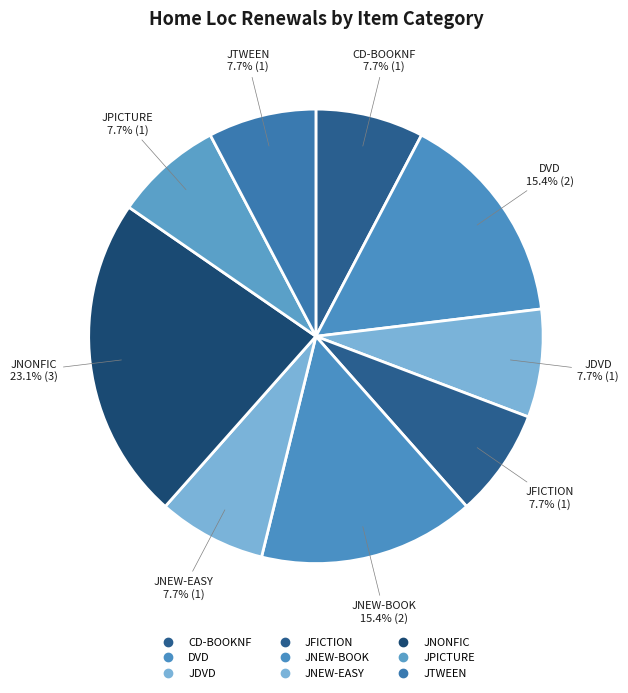

Is it true that JFICTION is 8% of the pie?

True